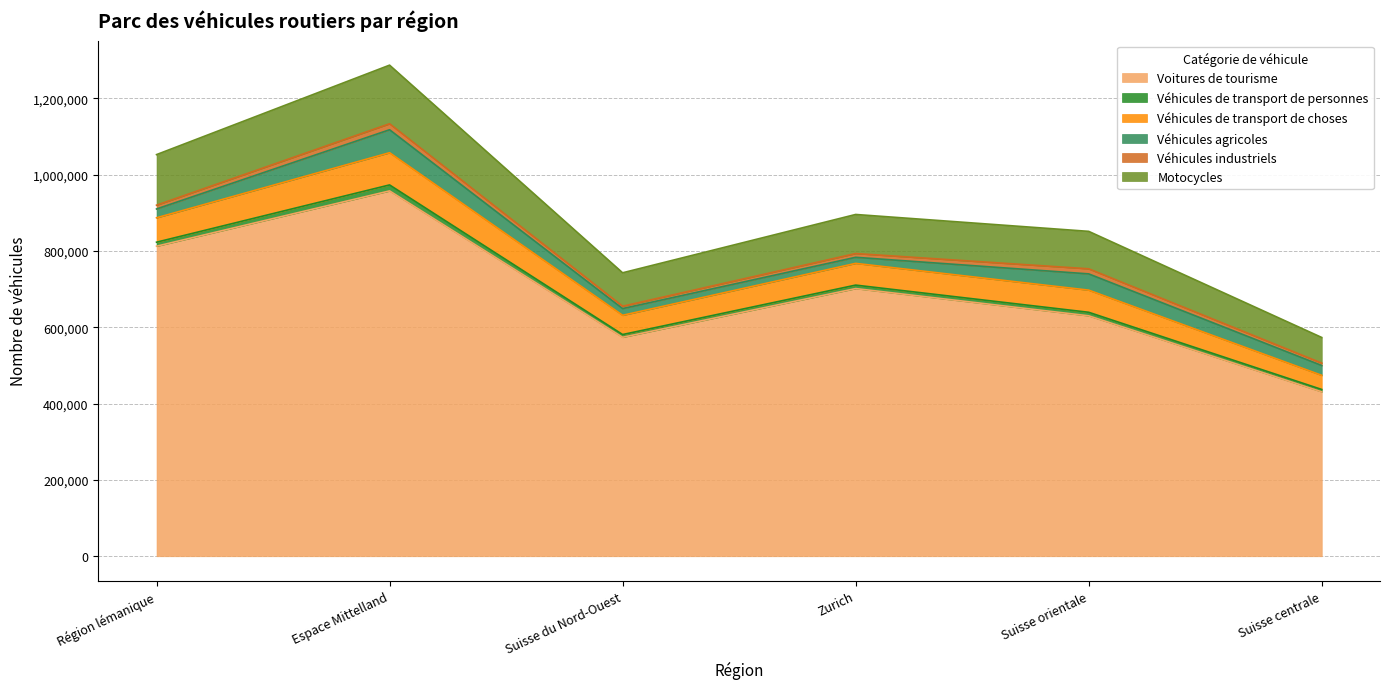

At which label does Voitures de tourisme reach its peak?

Espace Mittelland